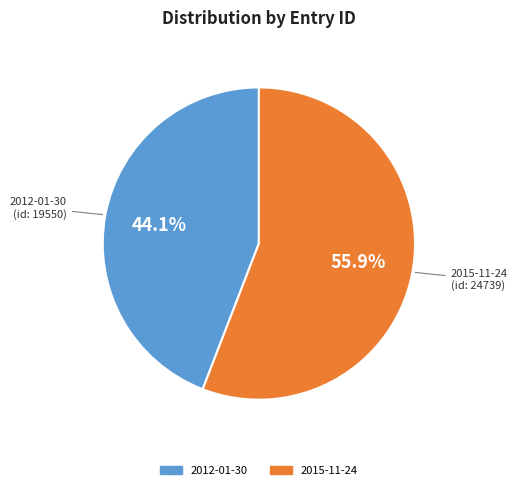

True or false: 2012-01-30 accounts for 44% of the total.

True